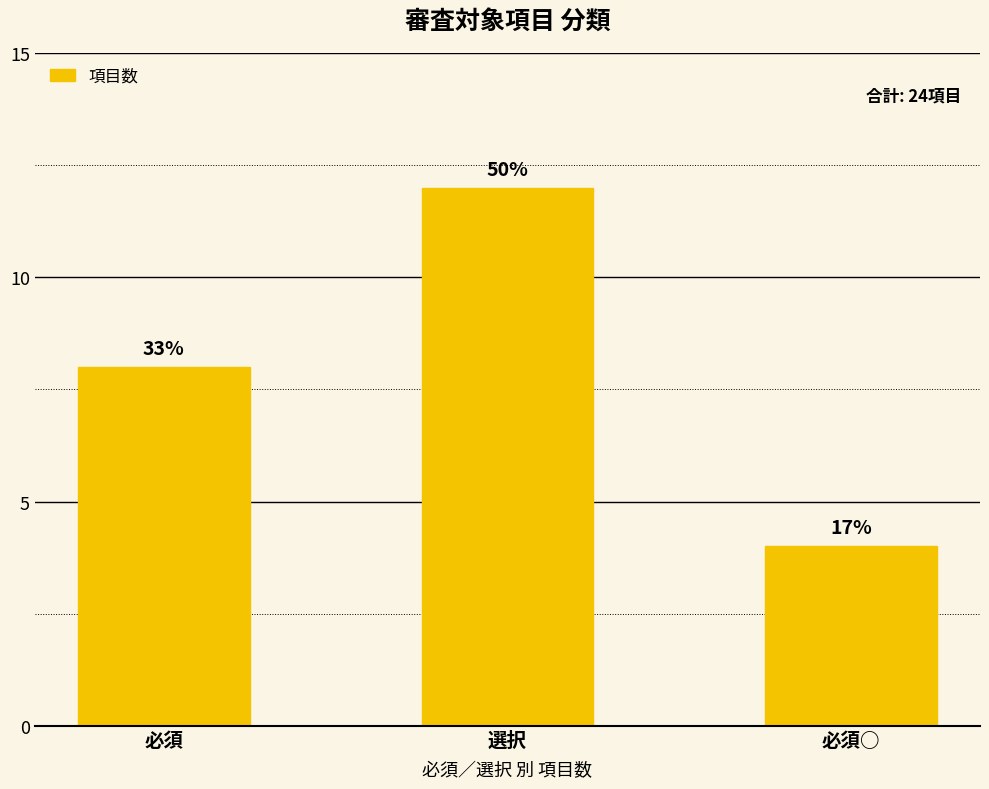

Are the bars horizontal?

No